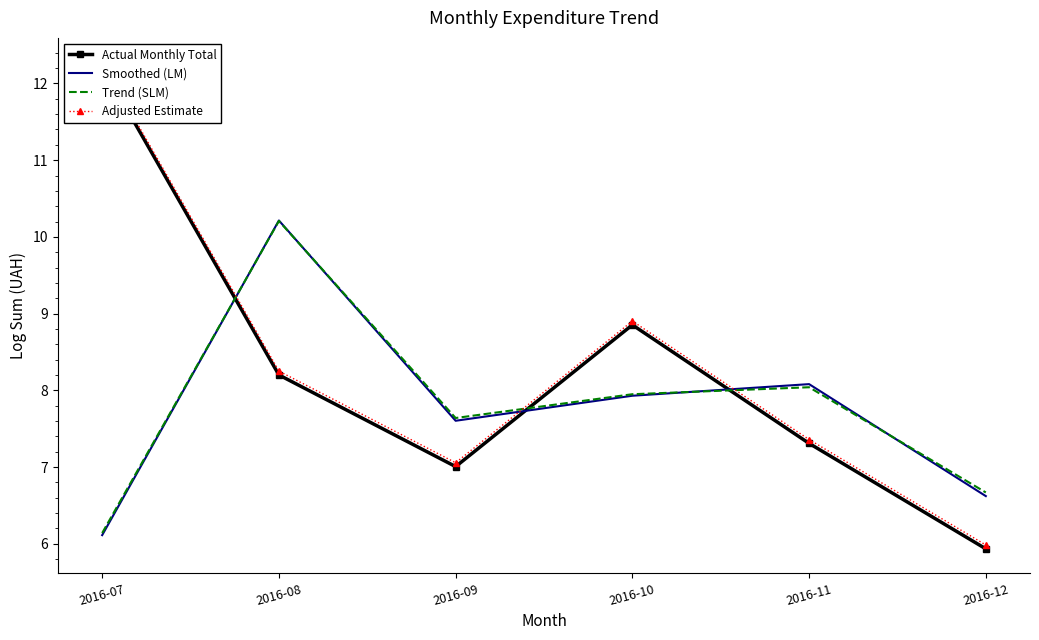

Rank the series at 2016-09 from highest to lowest value.

Trend (SLM), Smoothed (LM), Adjusted Estimate, Actual Monthly Total